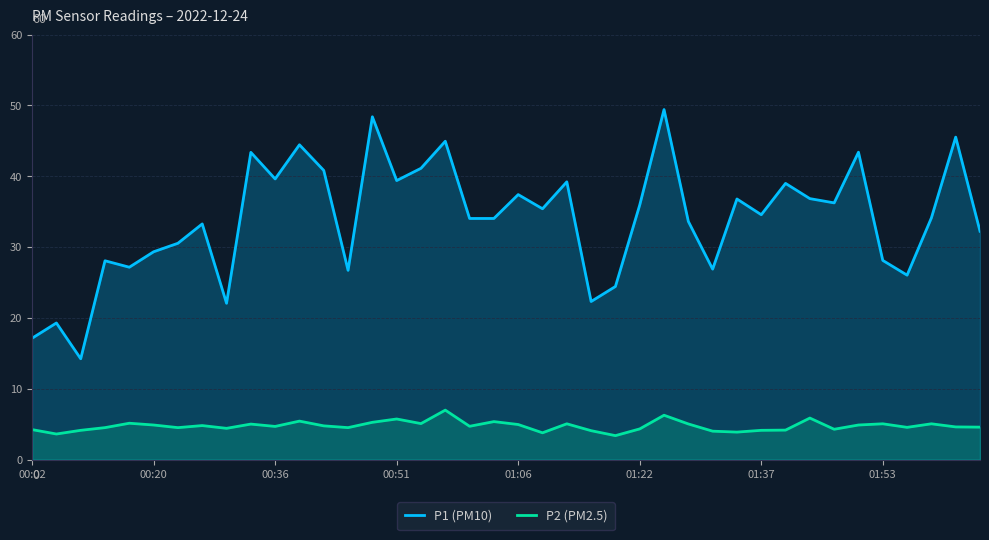

The value of P1 (PM10) at 9 is 29.1. True or false?

False